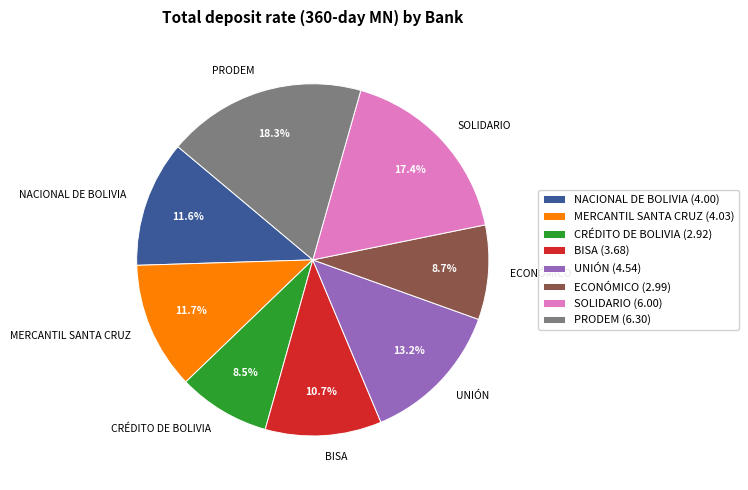

To the nearest percent, what portion does BISA represent?

11%